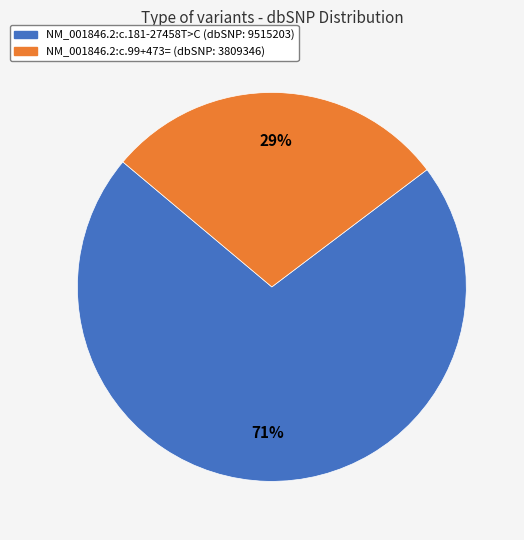

To the nearest percent, what is the average slice percentage?

50%